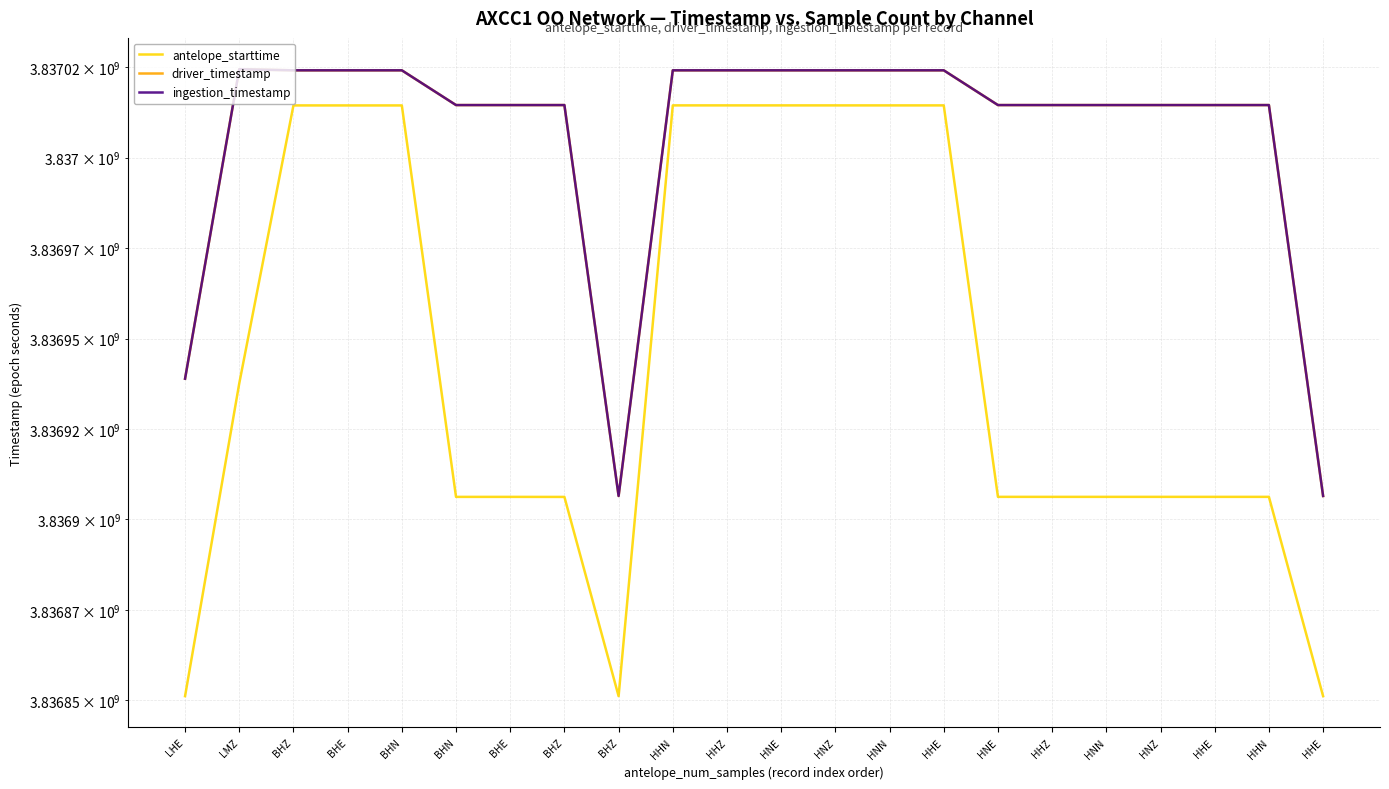

At which label does driver_timestamp reach its minimum?

HHE